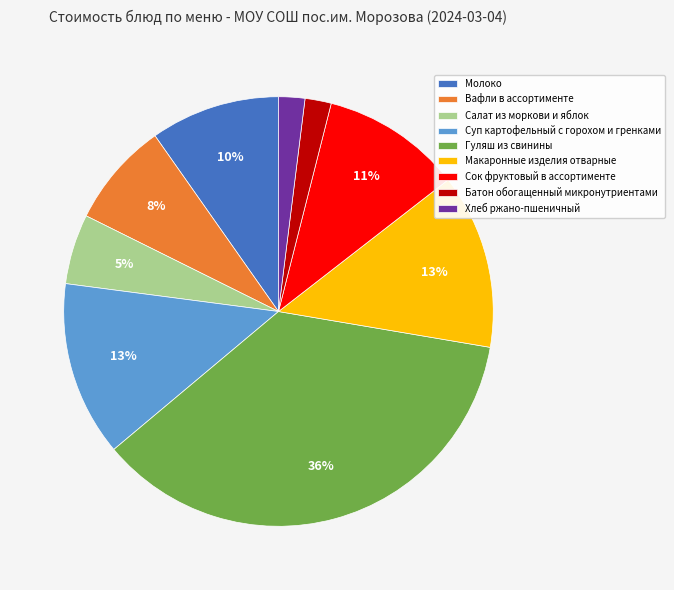

Combined, do Вафли в ассортименте and Суп картофельный с горохом и гренками account for over 50%?

No